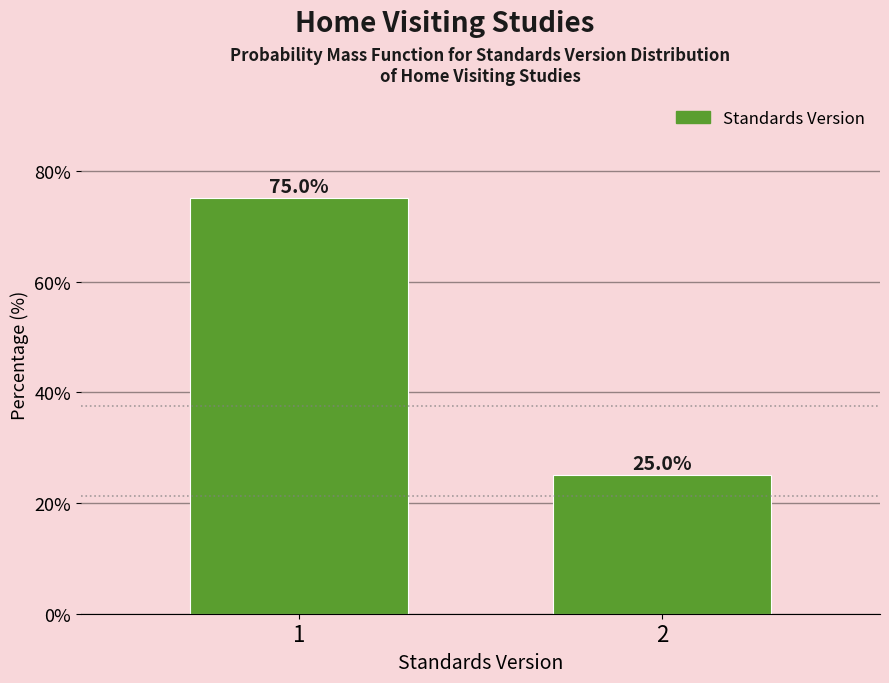

Reading left to right, what are all the values shown in this chart?

75	25